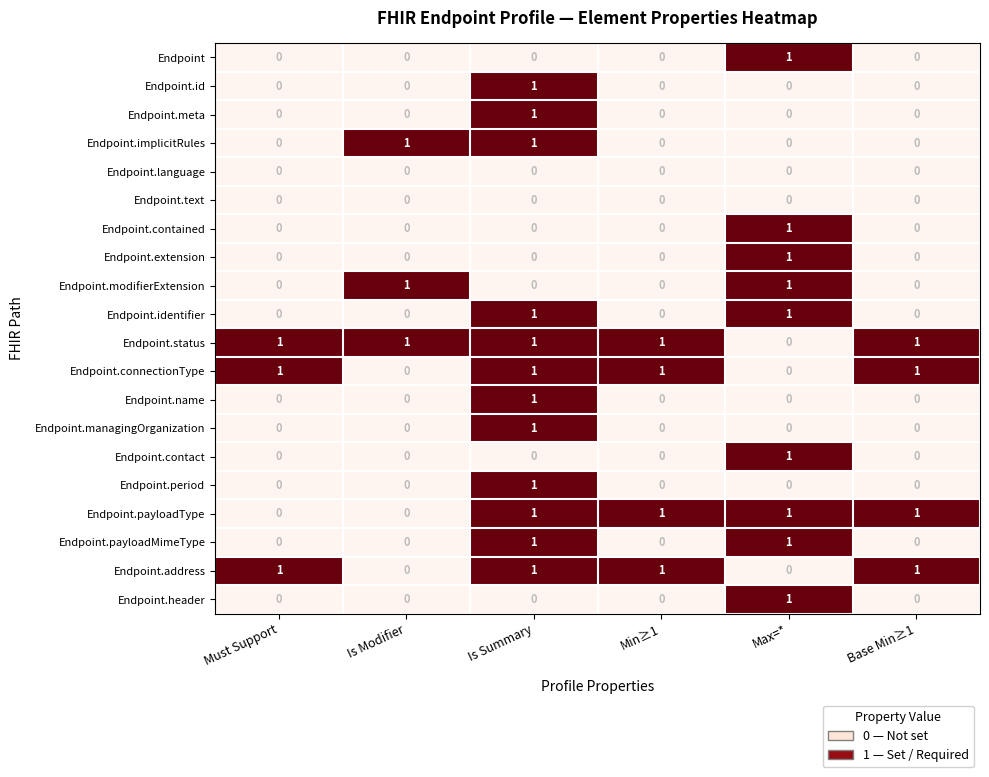

At how many categories does at least one series exceed 0?

6